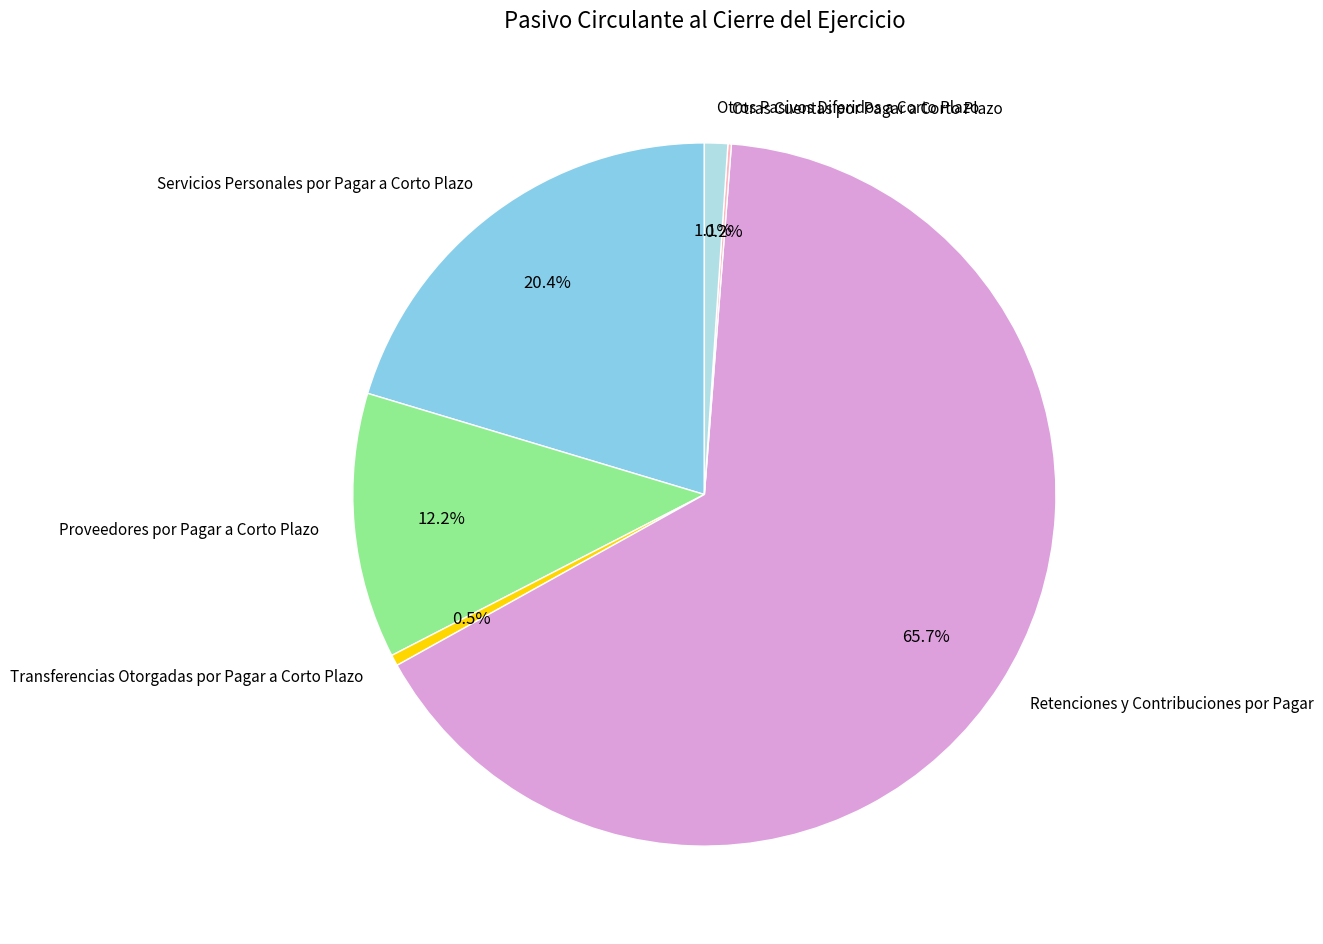

To the nearest percent, what is the average slice percentage?

17%